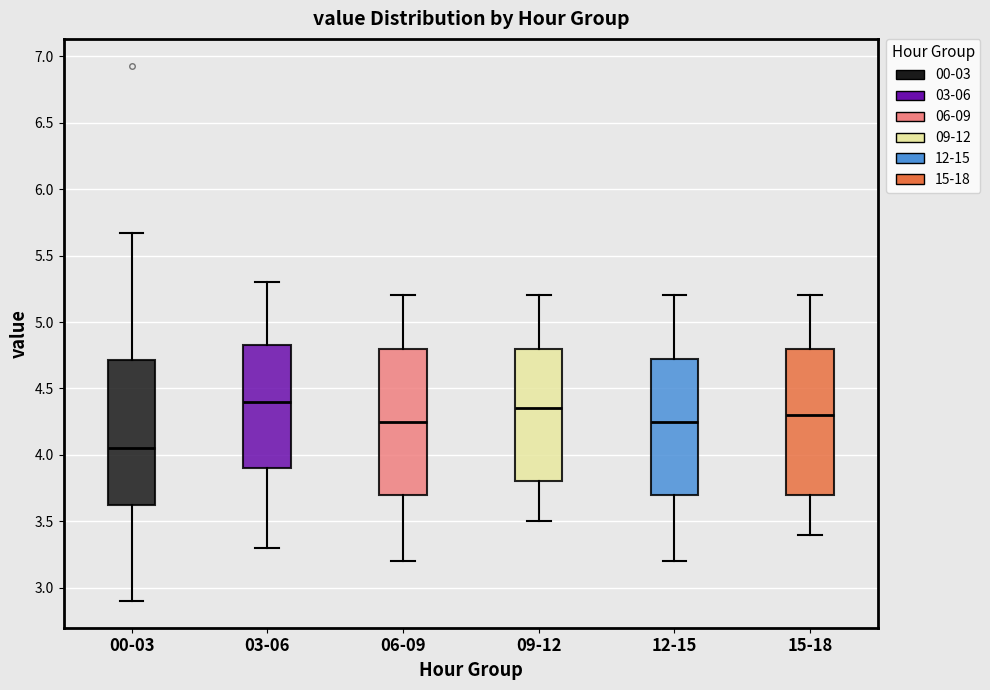

Reading left to right, transcribe this box plot: for each box, give where its median line is, the range the box spans, and where its two whiskers end, as read against the y-axis. The values are not printed on the chart, so give them approximately, as read against the axis.

00-03: median 4.05, box 3.60 to 4.70, whiskers 2.90 to 5.65
03-06: median 4.40, box 3.90 to 4.85, whiskers 3.30 to 5.30
06-09: median 4.25, box 3.70 to 4.80, whiskers 3.20 to 5.20
09-12: median 4.35, box 3.80 to 4.80, whiskers 3.50 to 5.20
12-15: median 4.25, box 3.70 to 4.75, whiskers 3.20 to 5.20
15-18: median 4.30, box 3.70 to 4.80, whiskers 3.40 to 5.20